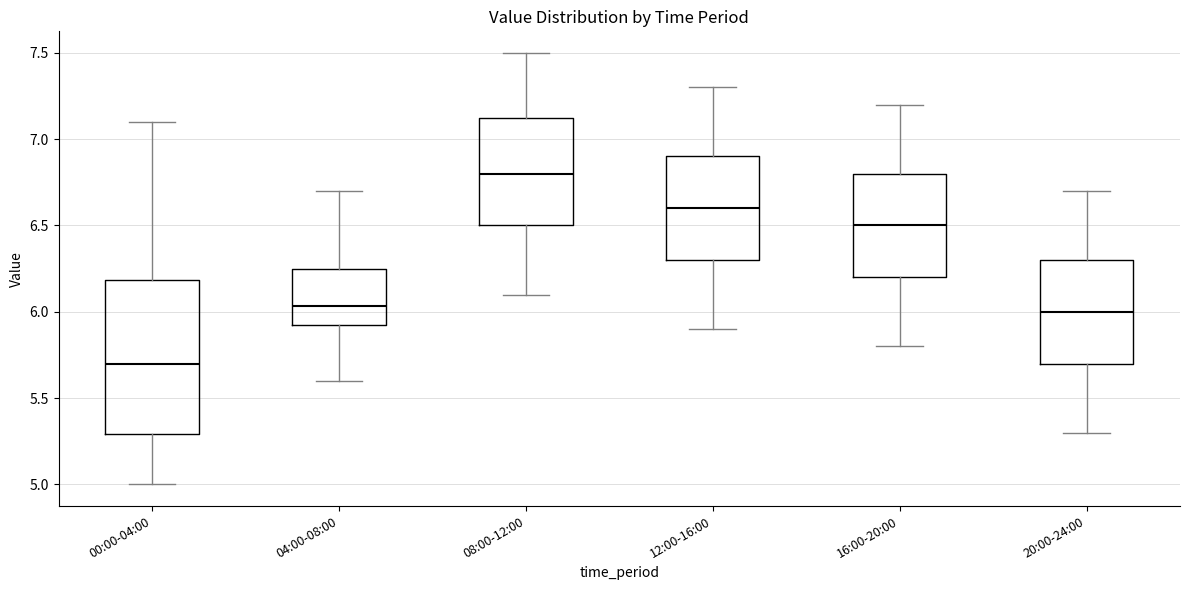

Comparing the boxes themselves (not the whiskers), which one is the tallest?

00:00-04:00